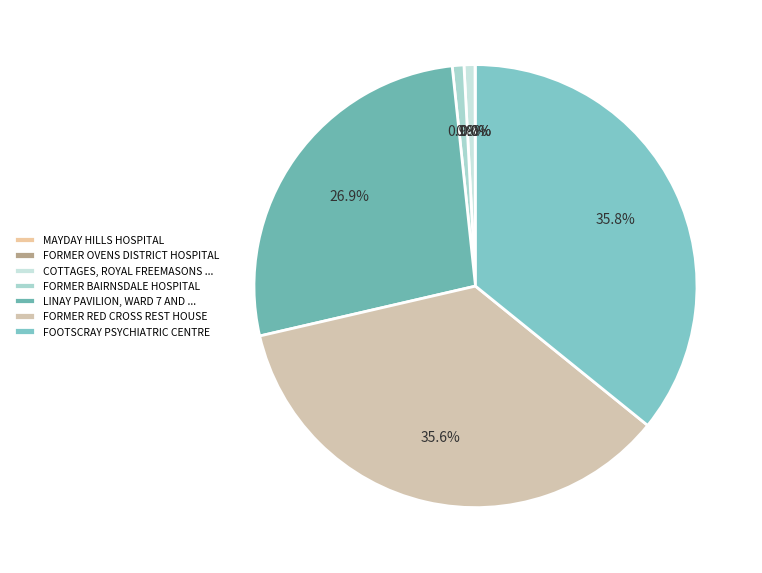

What is the change in value from FORMER RED CROSS REST HOUSE to FOOTSCRAY PSYCHIATRIC CENTRE?

+1475